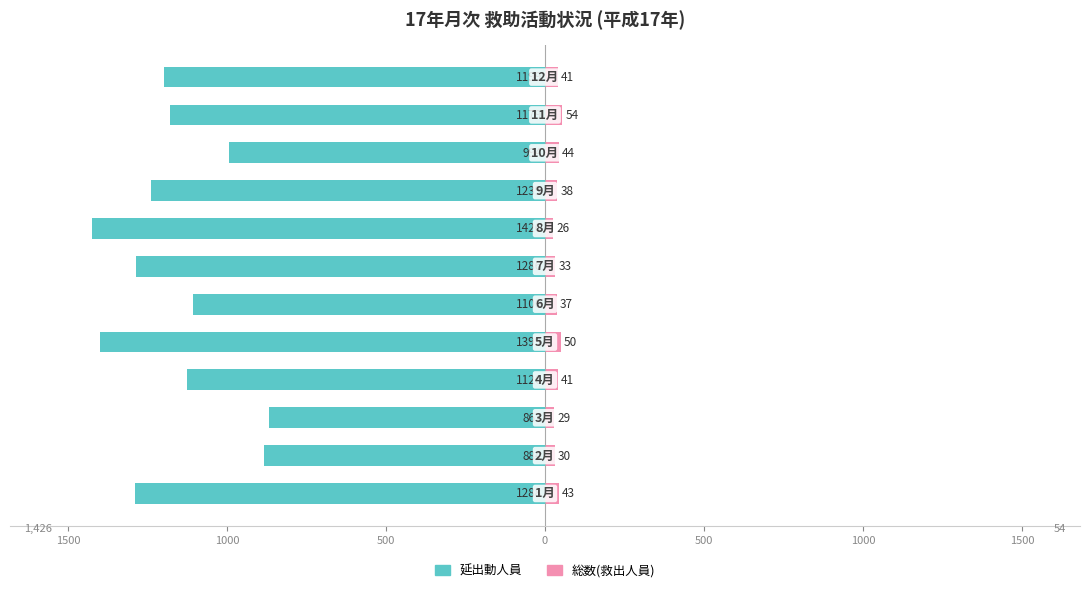

What is the smallest value displayed?

-1426